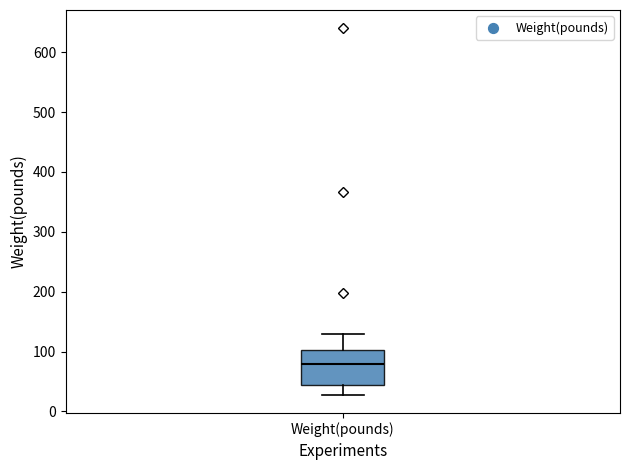

Transcribe this box plot: give where the median line is, the range the box spans, and where the two whiskers end, as read against the y-axis. The values are not printed on the chart, so give them approximately, as read against the axis.

median 80, box 40 to 100, whiskers 30 to 130